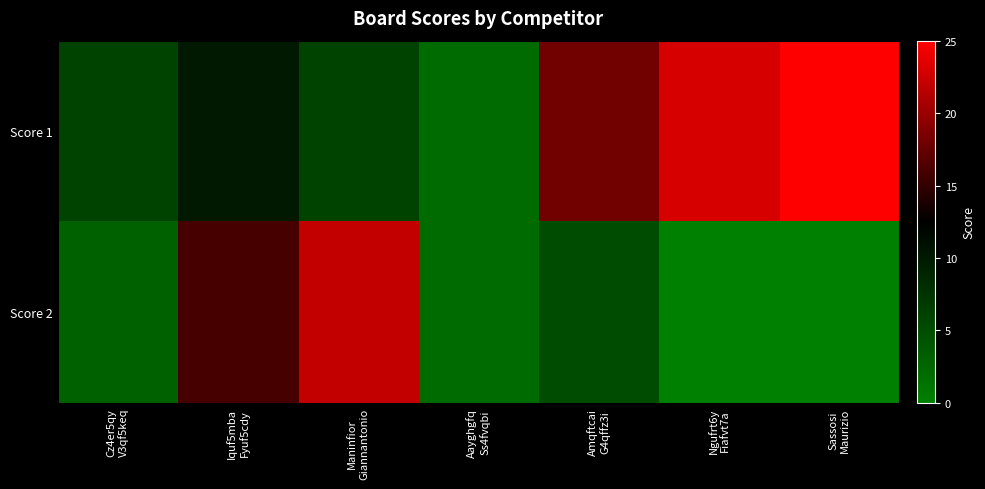

Which has a higher value, Iquf5mba
Fyuf5cdy or Cz4er5qy
V3qf5keq?

Iquf5mba
Fyuf5cdy